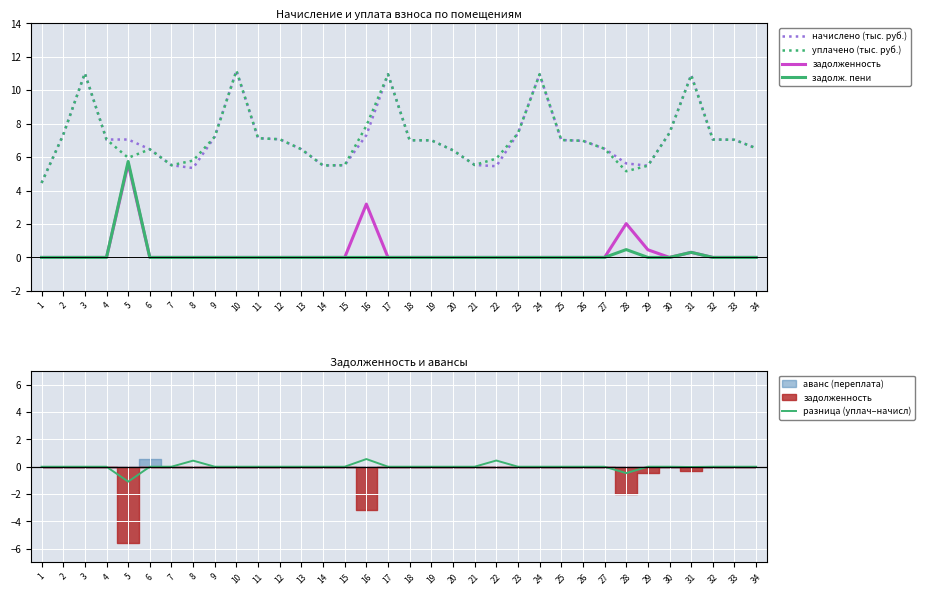

Where is уплачено (тыс. руб.) nearest to the value 7?

18